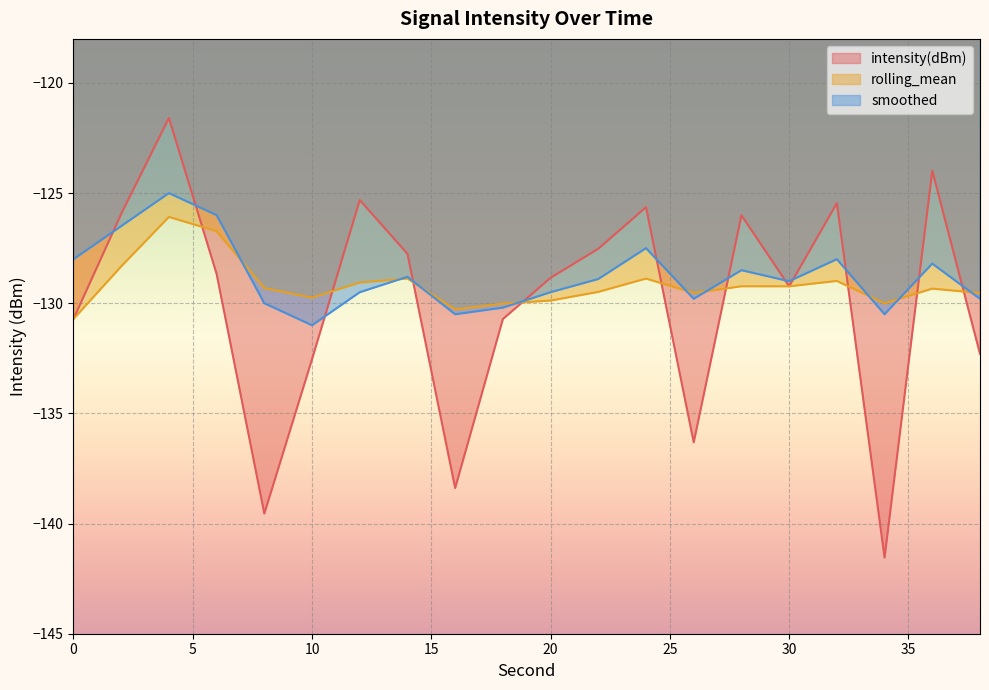

What is the value of the intensity(dBm) point at the 16th from the left?

-129.2